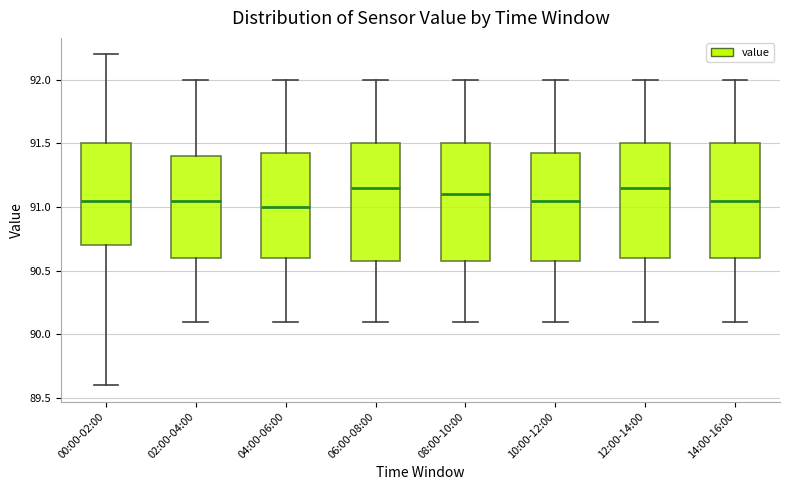

Where is the upper edge of the box for 10:00-12:00 on the y-axis? The values are not printed on the chart, so give them approximately, as read against the axis.

91.45